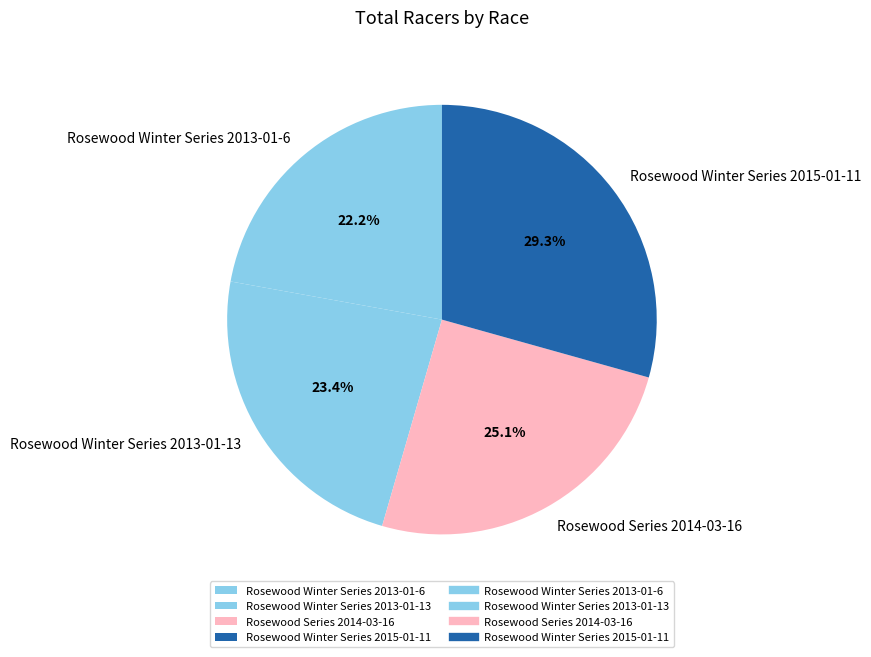

To the nearest percent, what is the difference between the largest and smallest slice percentages?

7%